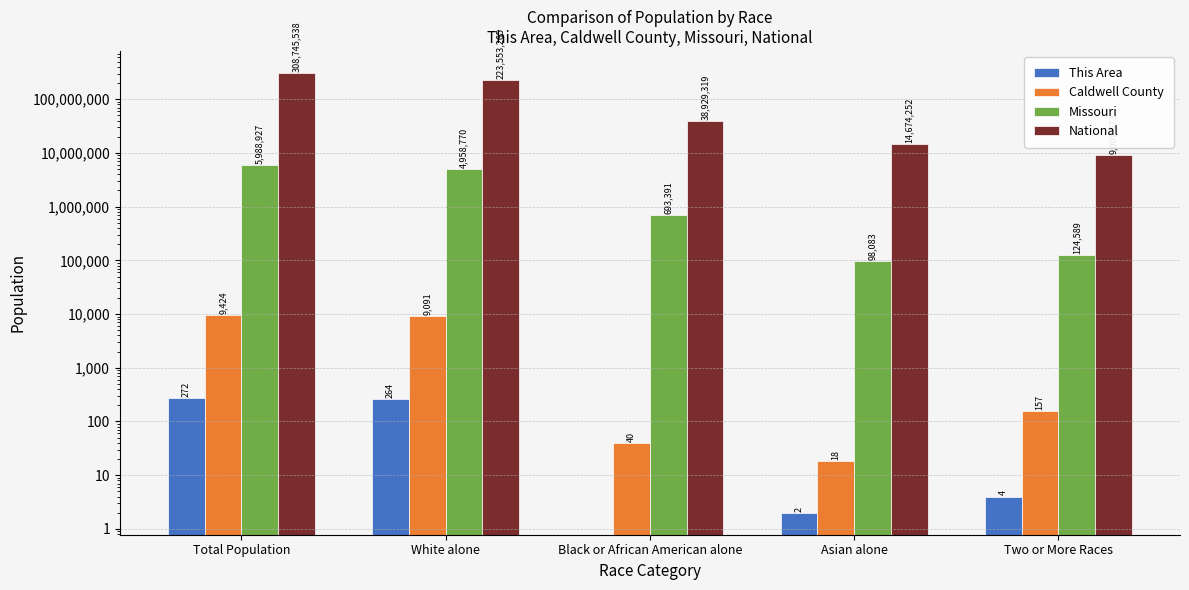

At how many categories does at least one series exceed 293191866?

1